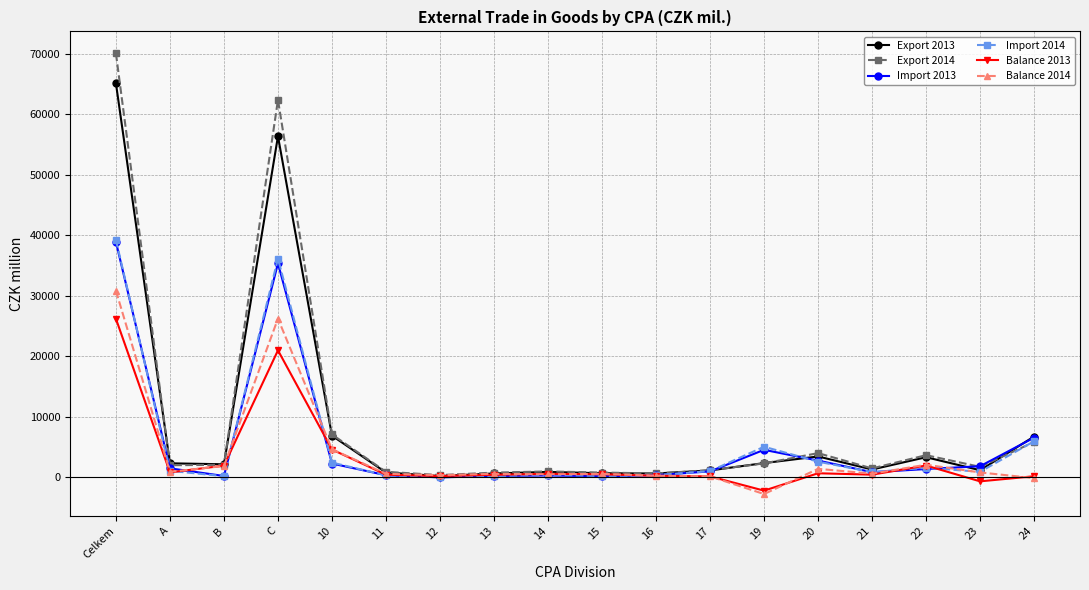

The Export 2013 series shows 65078 at Celkem. True or false?

True